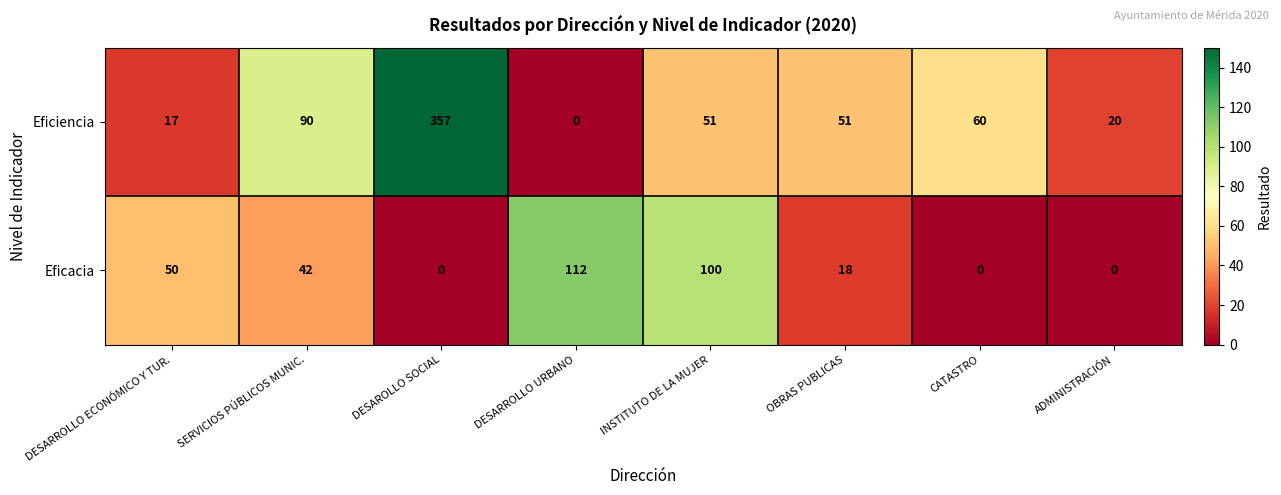

Between SERVICIOS PÚBLICOS MUNIC. and CATASTRO, which series saw the biggest shift?

Eficacia